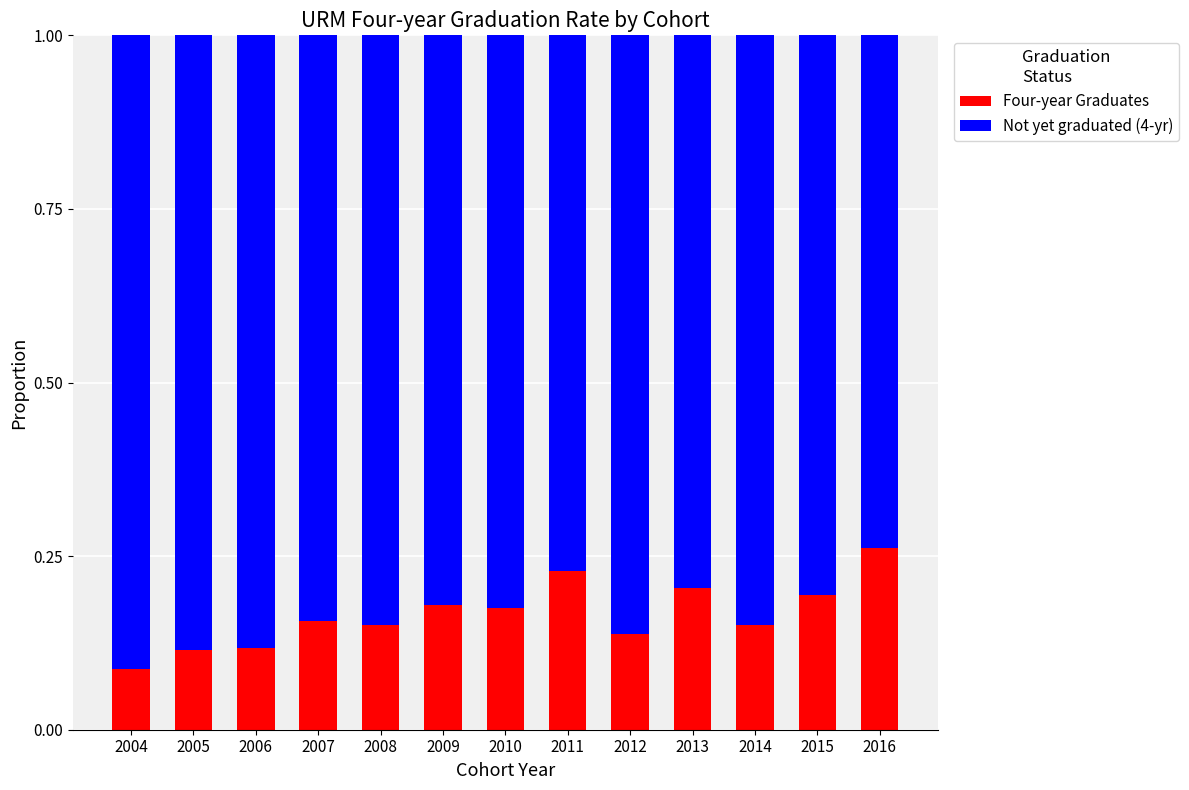

The Four-year Graduates series shows 0.2 at 2007. True or false?

True